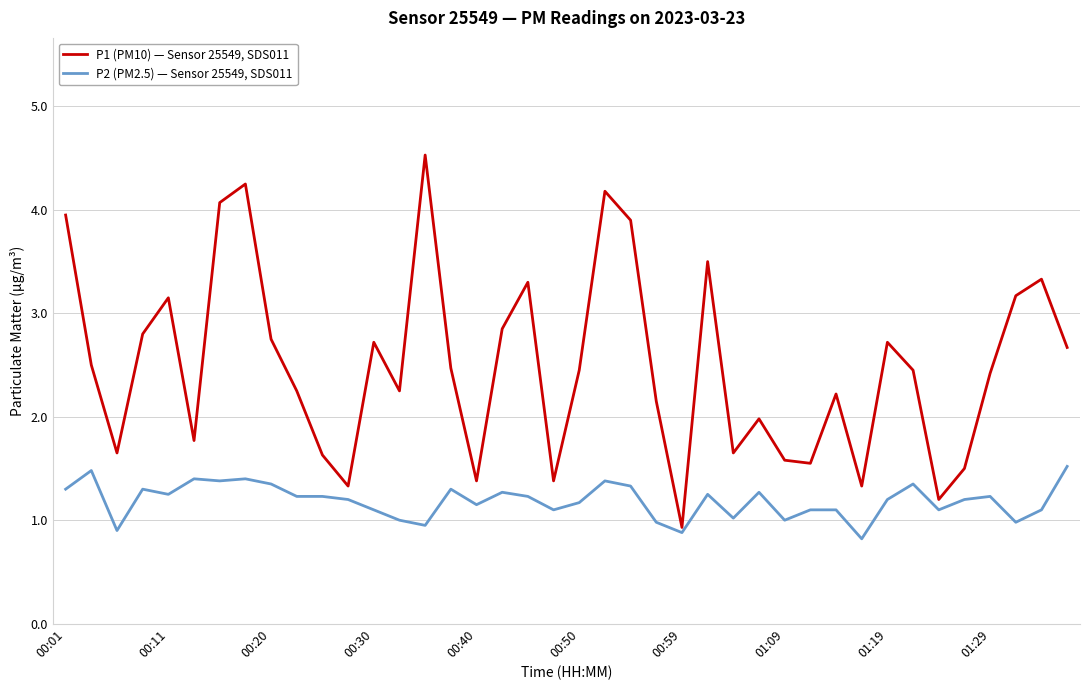

Which series has the largest total across all categories?

P1 (PM10) — Sensor 25549, SDS011